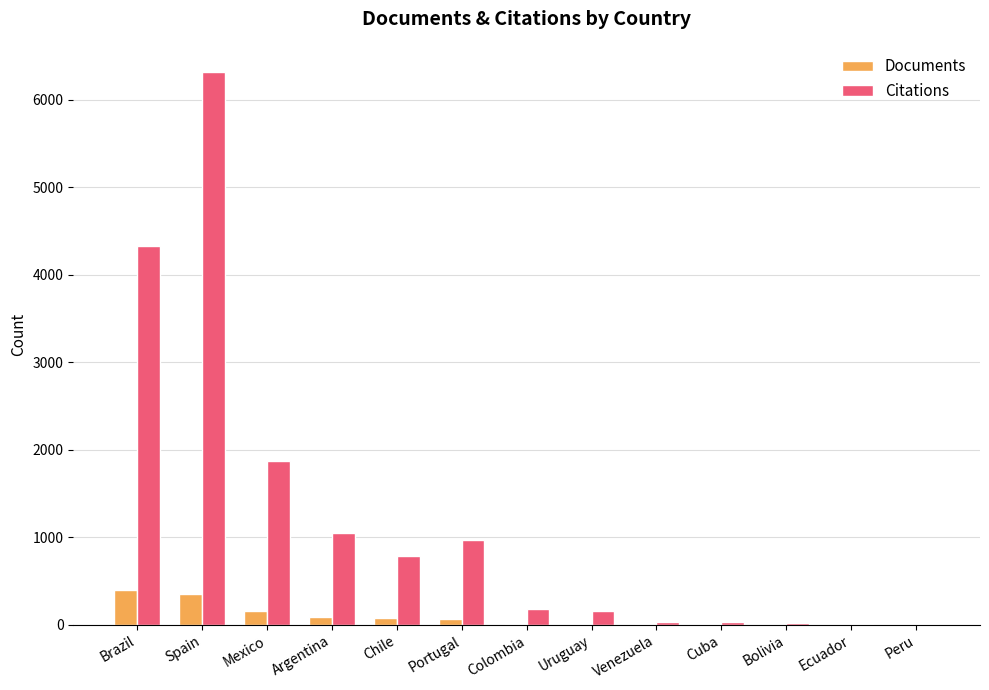

What is the difference between the Citations values at Mexico and Bolivia?

1859